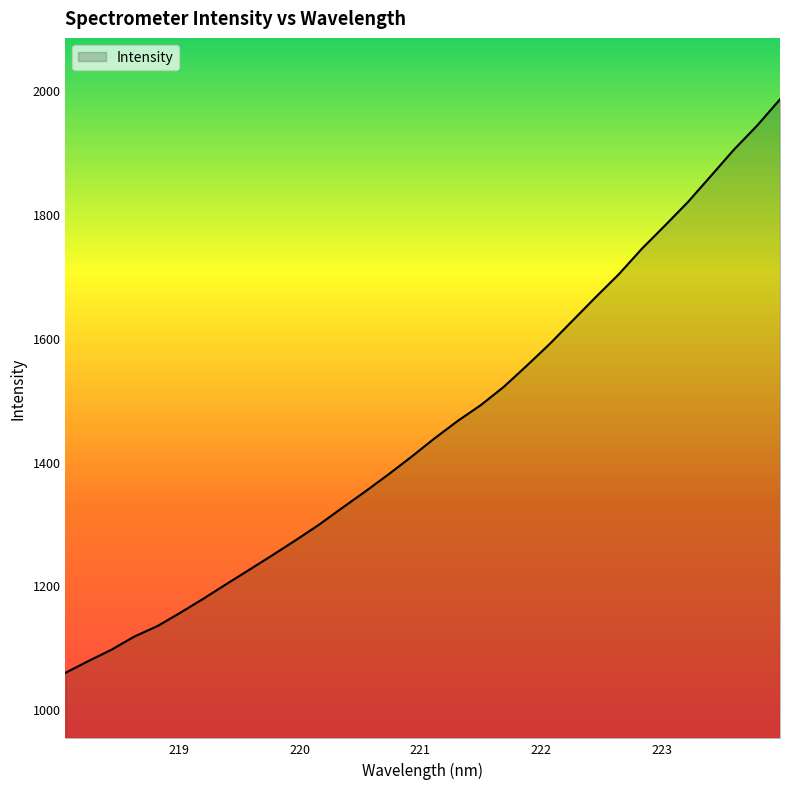

What is the difference between the maximum and minimum values?

926.4